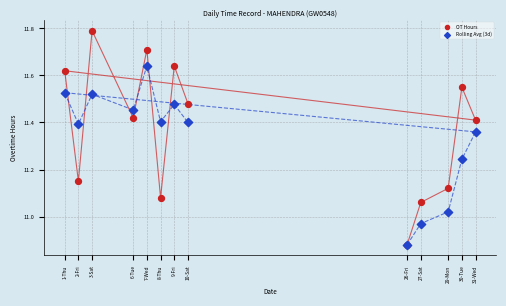

Which series reaches the maximum Y coordinate?

OT Hours